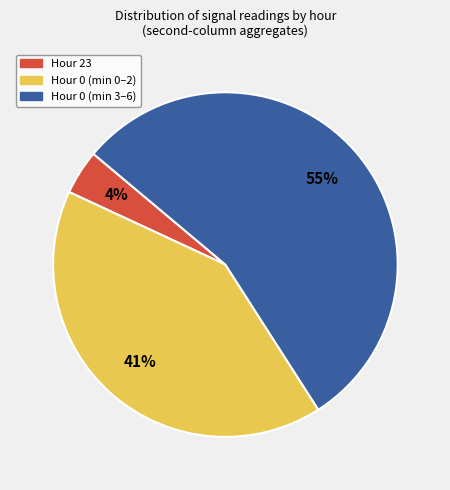

To the nearest percent, what is the difference between the largest and smallest slice percentages?

51%